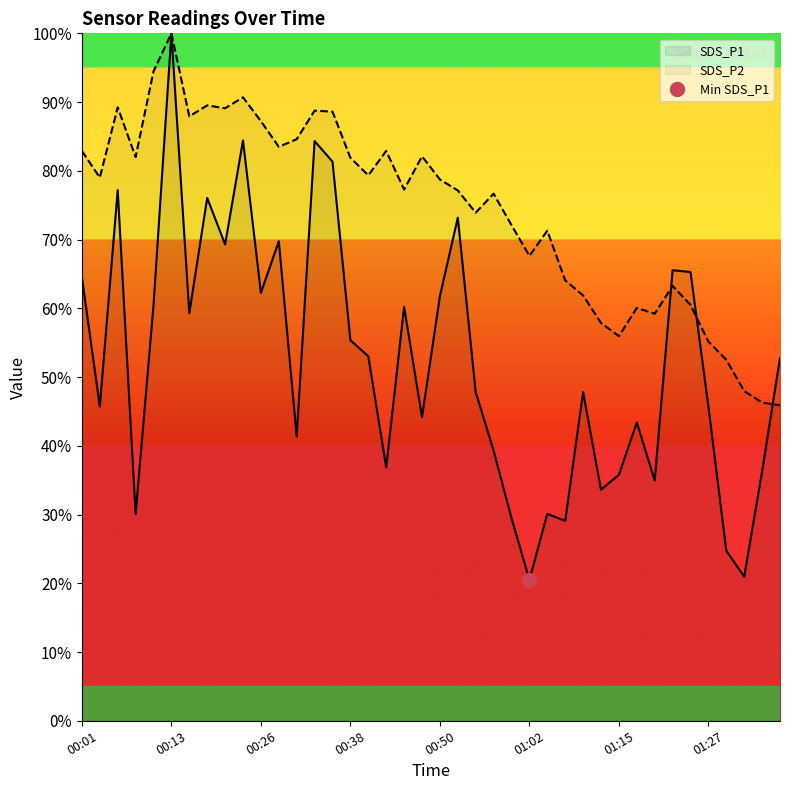

Reading left to right, extract all data points from this chart.

SDS_P1: 64.5	45.7	77.2	30.1	60.4	100.0	59.3	76.1	69.3	84.4	62.2	69.8	41.4	84.3	81.3	55.4	53.0	36.9	60.2	44.2	61.8	73.2	47.8	39.3	29.5	20.5	30.1	29.1	47.8	33.6	35.8	43.4	35.0	65.5	65.3	45.7	24.7	21.0	36.3	52.8
SDS_P2: 82.9	79.0	89.2	82.0	94.5	100.0	87.9	89.5	89.1	90.7	87.2	83.5	84.6	88.8	88.6	81.9	79.3	82.9	77.3	82.1	78.7	77.1	73.9	76.7	72.1	67.6	71.3	64.1	61.9	57.9	56.0	60.1	59.2	63.3	60.5	55.2	52.5	48.0	46.3	45.9